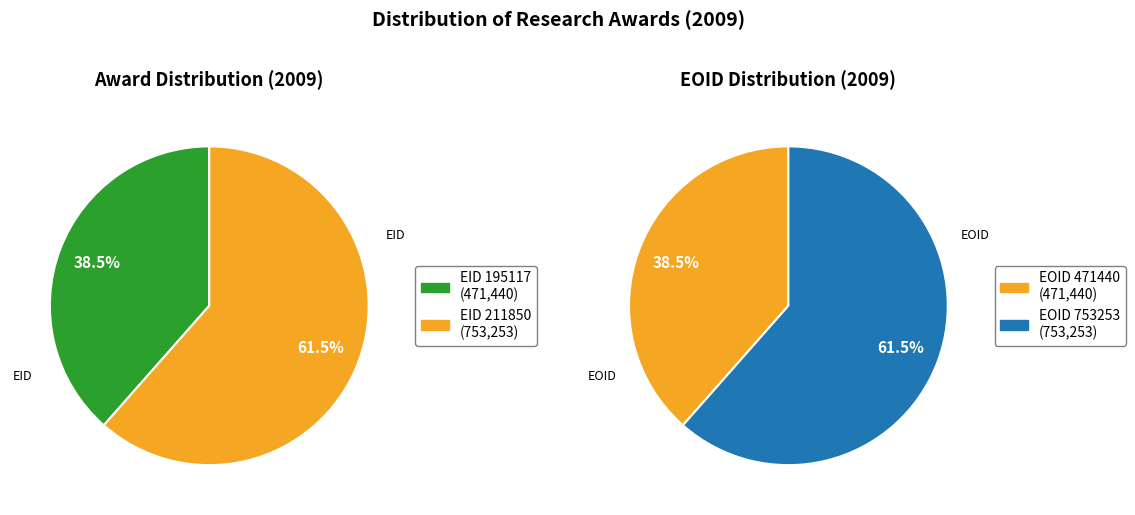

To the nearest percent, what percentage of the pie is 195117?

38%